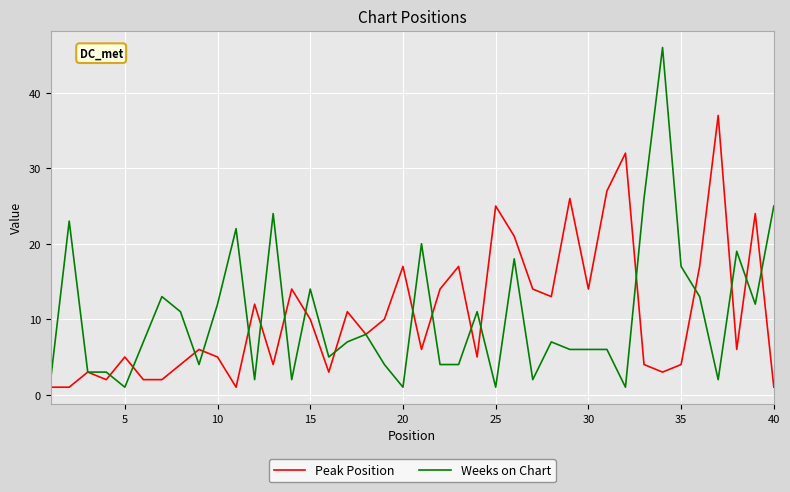

Which series has the widest spread of values?

Weeks on Chart